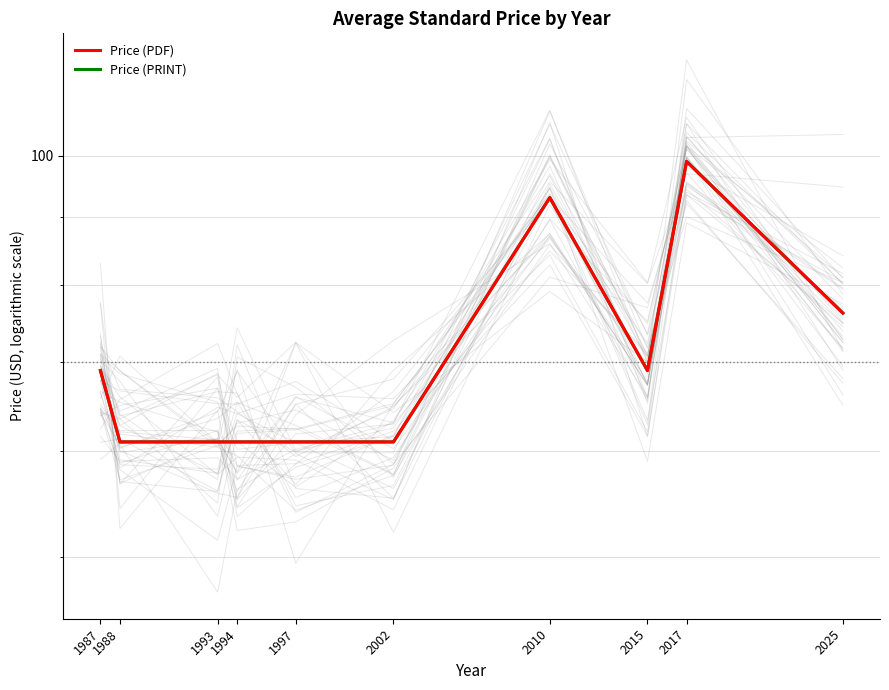

True or false: Price (PRINT) and Price (PDF) cross at least once.

False